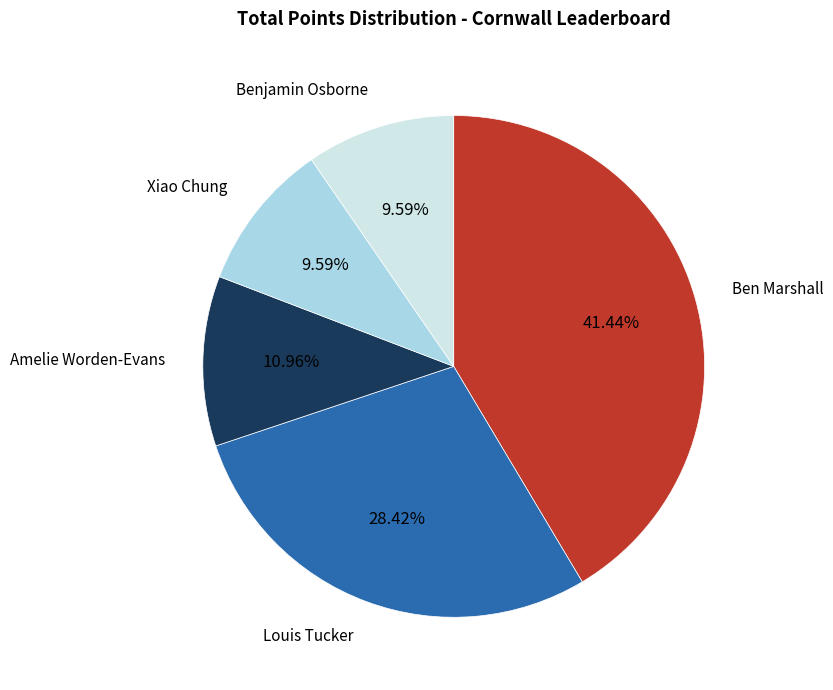

Is there any slice that represents more than half of the pie?

No